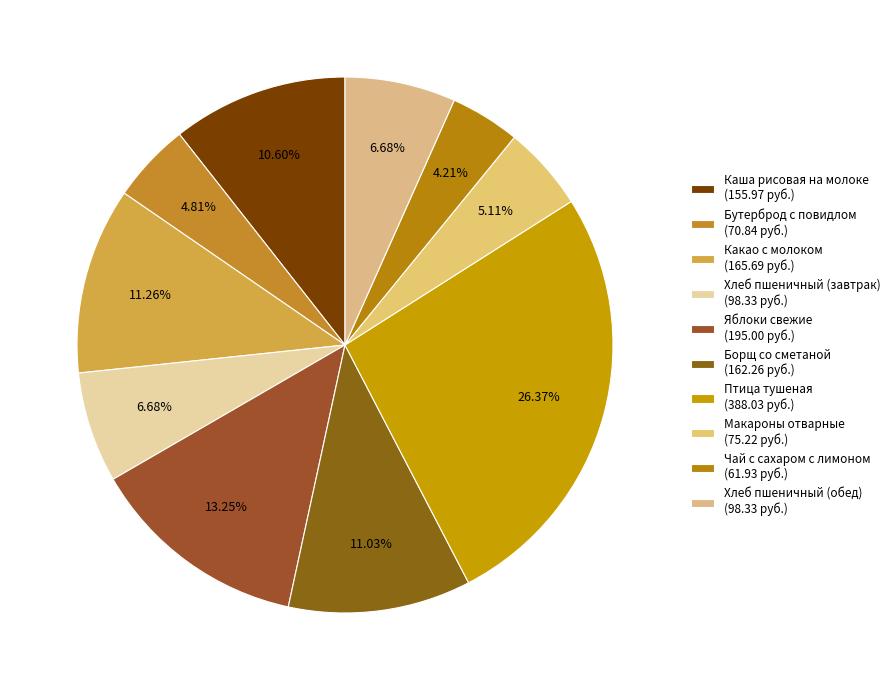

Which slice is the smallest?

Чай с сахаром с лимоном